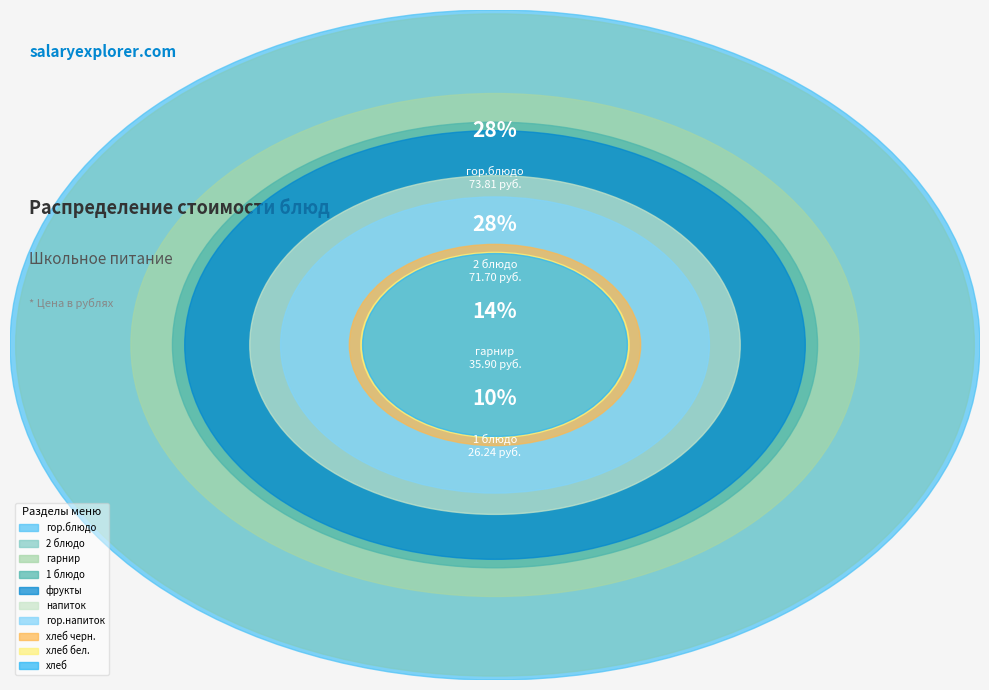

To the nearest percent, what portion does 1 блюдо represent?

10%